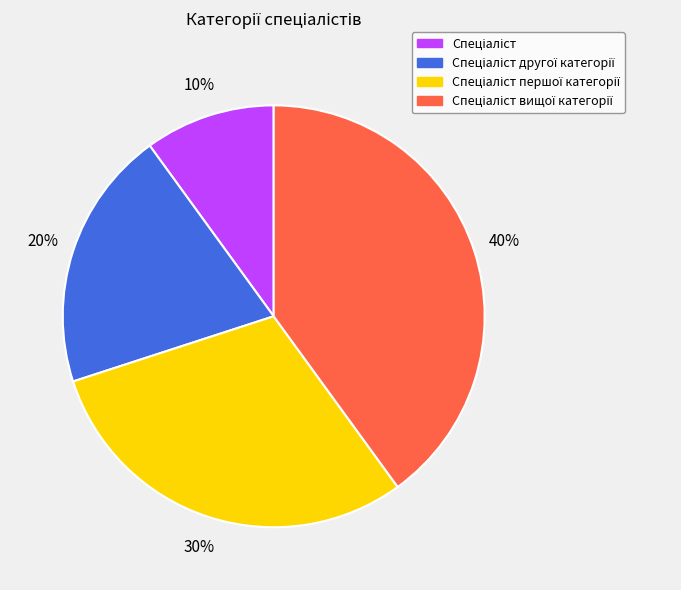

How many segments does this pie chart have?

4